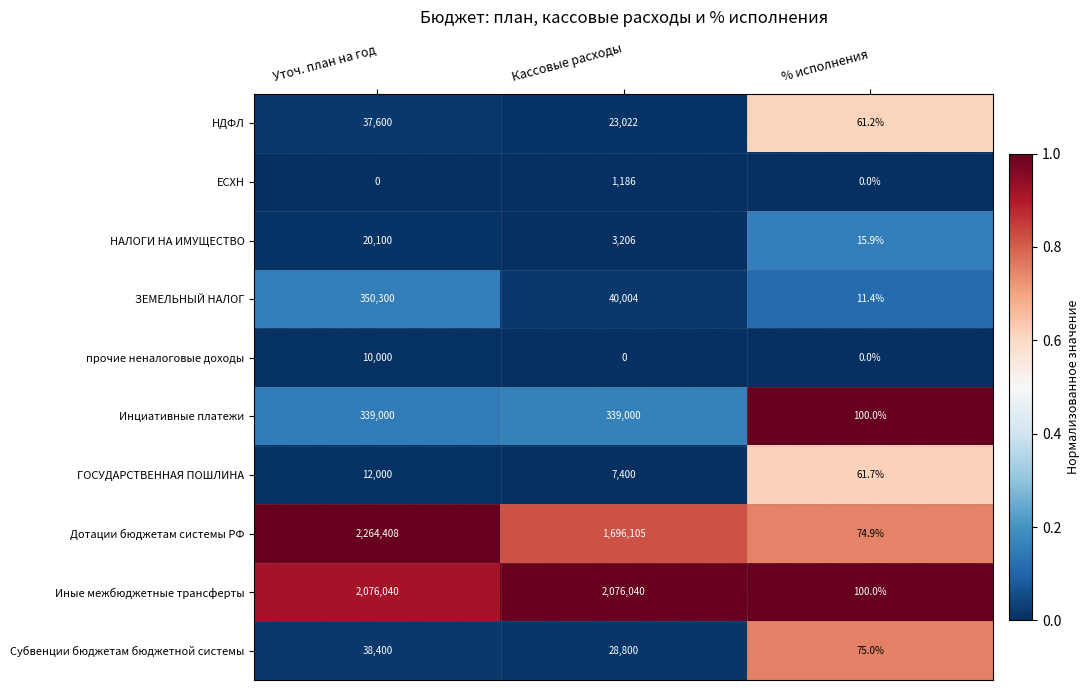

True or false: Субвенции бюджетам бюджетной системы has a value of 38400.0 at Уточ. план на год.

True